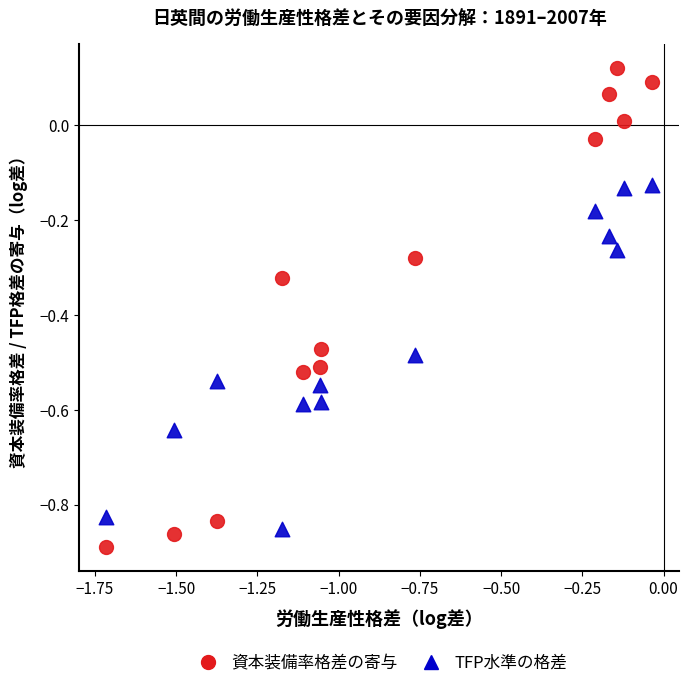

Which series reaches the maximum Y coordinate?

資本装備率格差の寄与